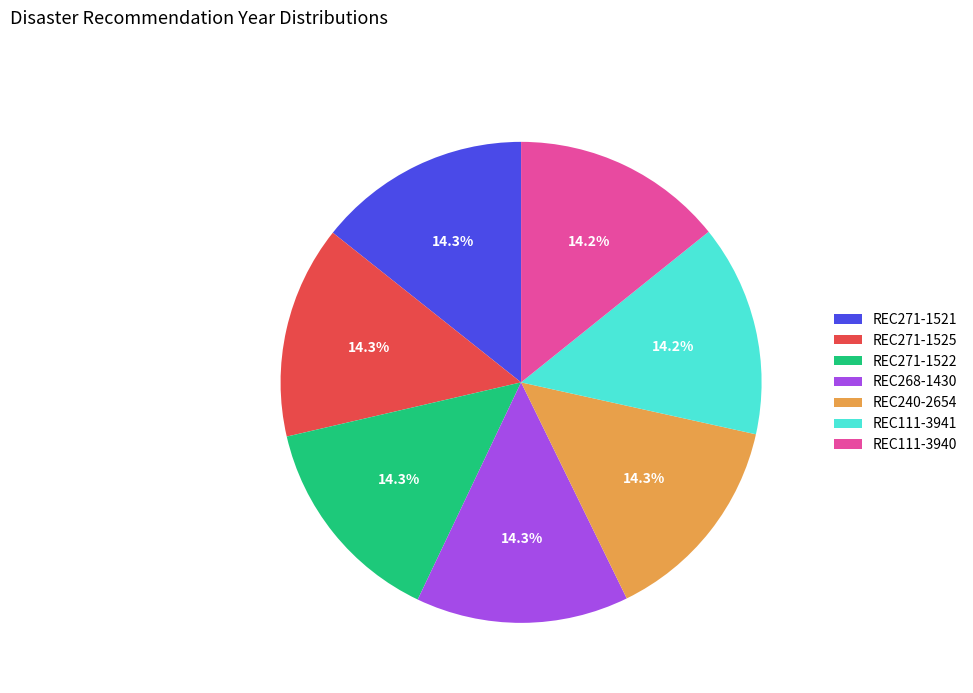

To the nearest percent, what portion does REC240-2654 represent?

14%